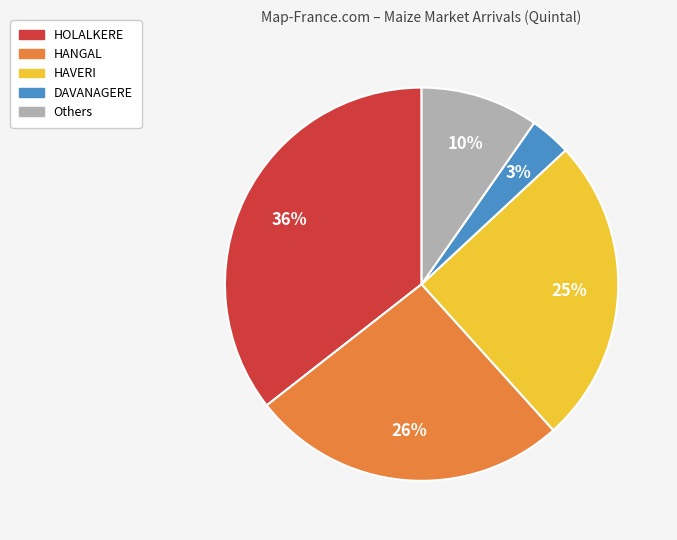

To the nearest percent, what is the average slice percentage?

20%